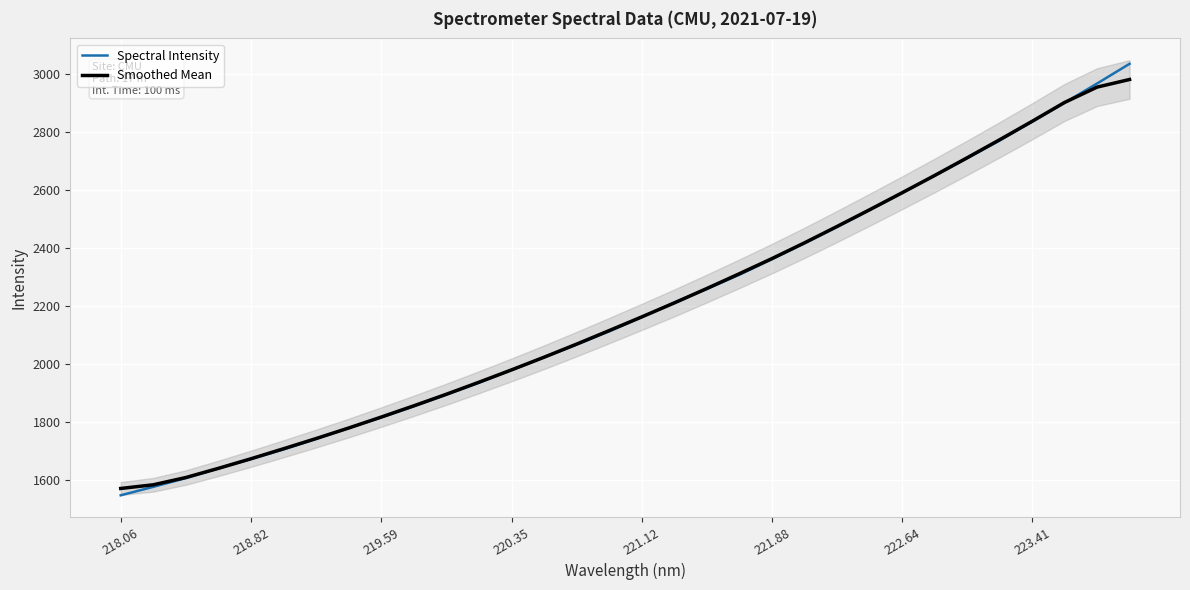

What is the minimum value for Spectral Intensity?

1548.9